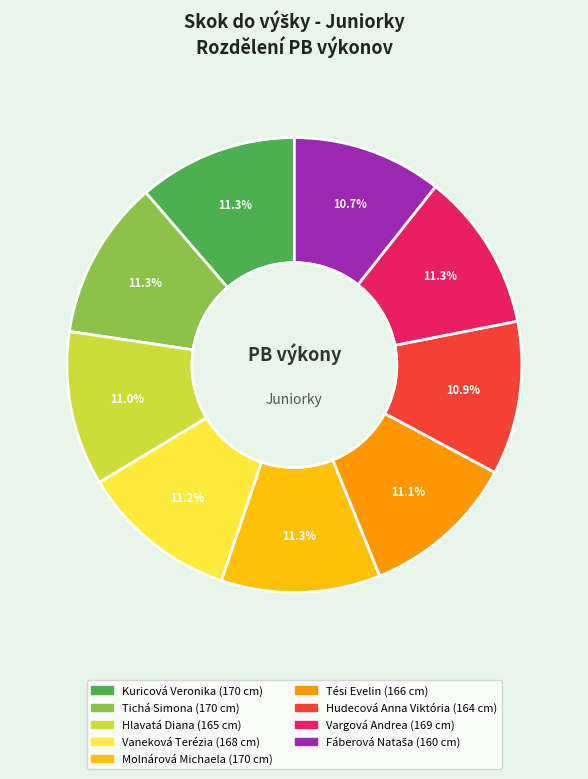

What percentage is NOT represented by Hudecová Anna Viktória?

89.1%